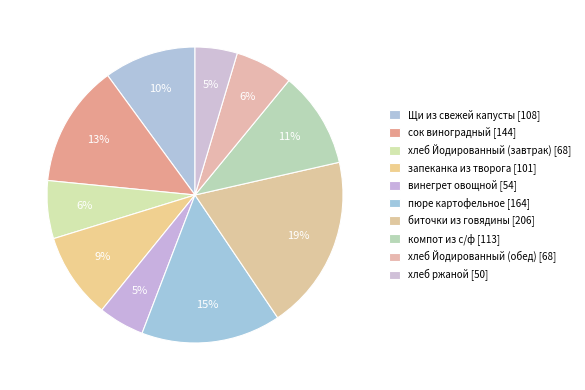

Rank the categories by value from lowest to highest.

хлеб ржаной, винегрет овощной, хлеб Йодированный (завтрак), хлеб Йодированный (обед), запеканка из творога, Щи из свежей капусты, компот из с/ф, сок виноградный, пюре картофельное, биточки из говядины